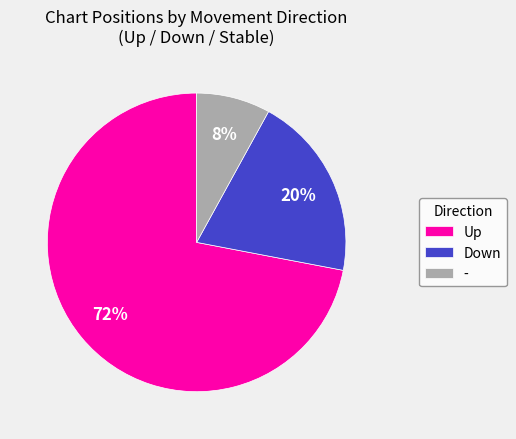

Rank the categories by value from highest to lowest.

Up, Down, -